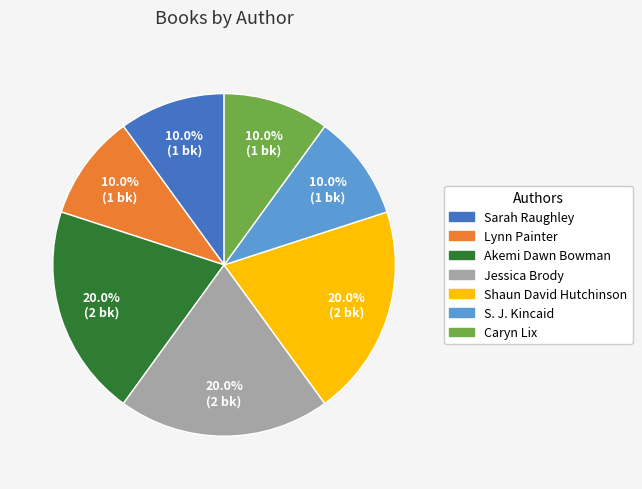

Is there a majority slice in this chart?

No